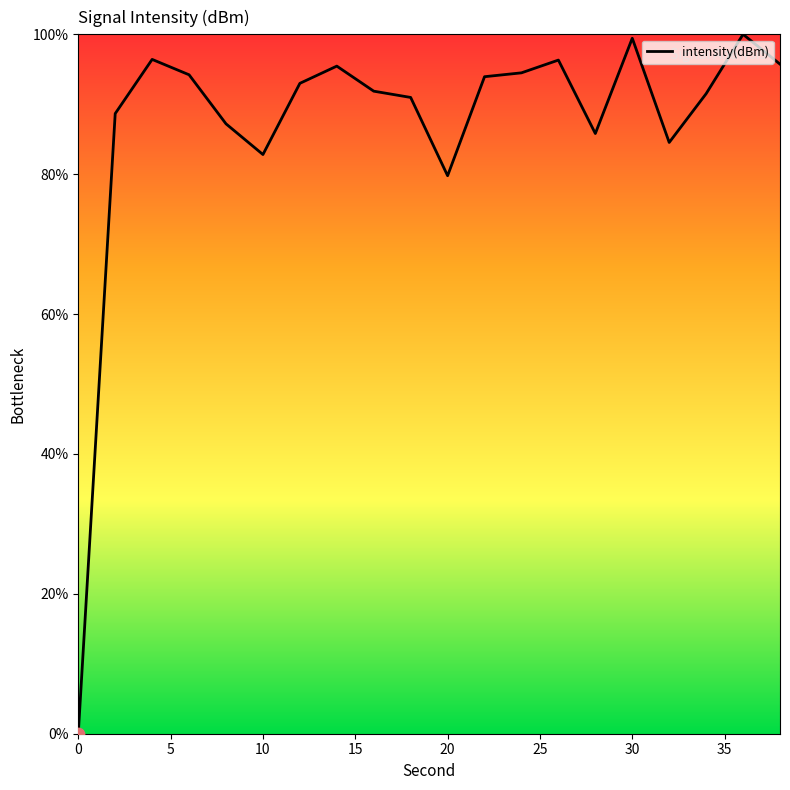

What is the greatest value displayed?

100.0